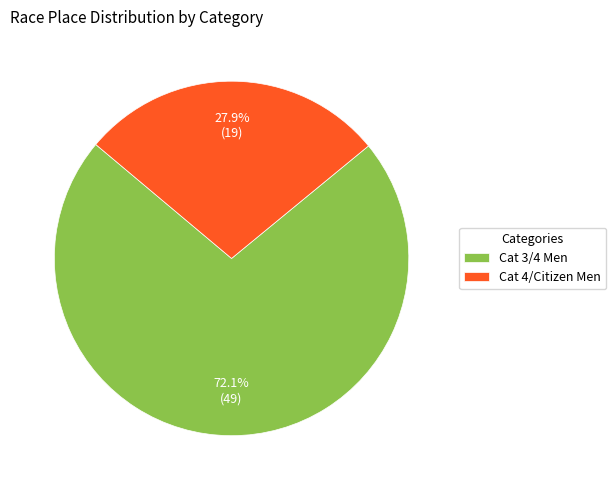

To the nearest percent, what percentage of the pie is Cat 3/4 Men?

72%